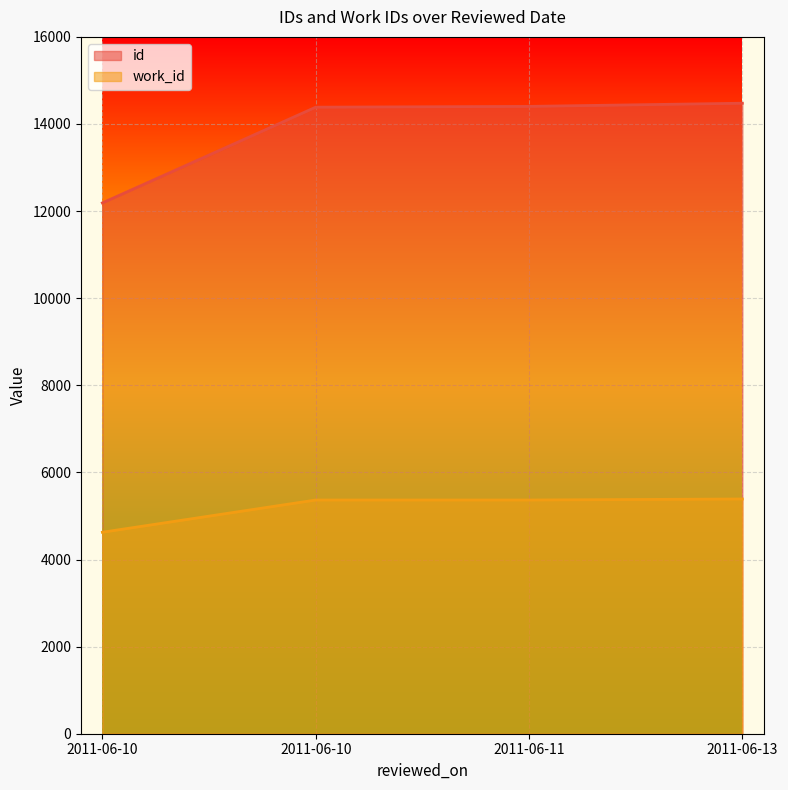

What is the sum of the work_id values at 2011-06-10 and 2011-06-10?

9992